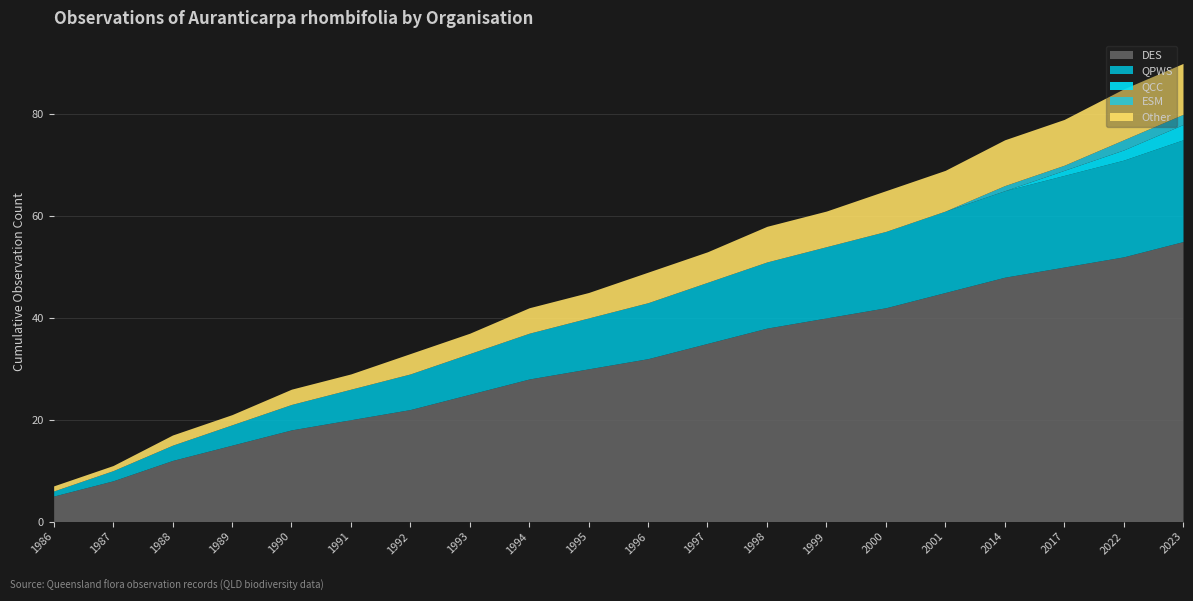

What is the value of the Other point at the 15th from the left?

8